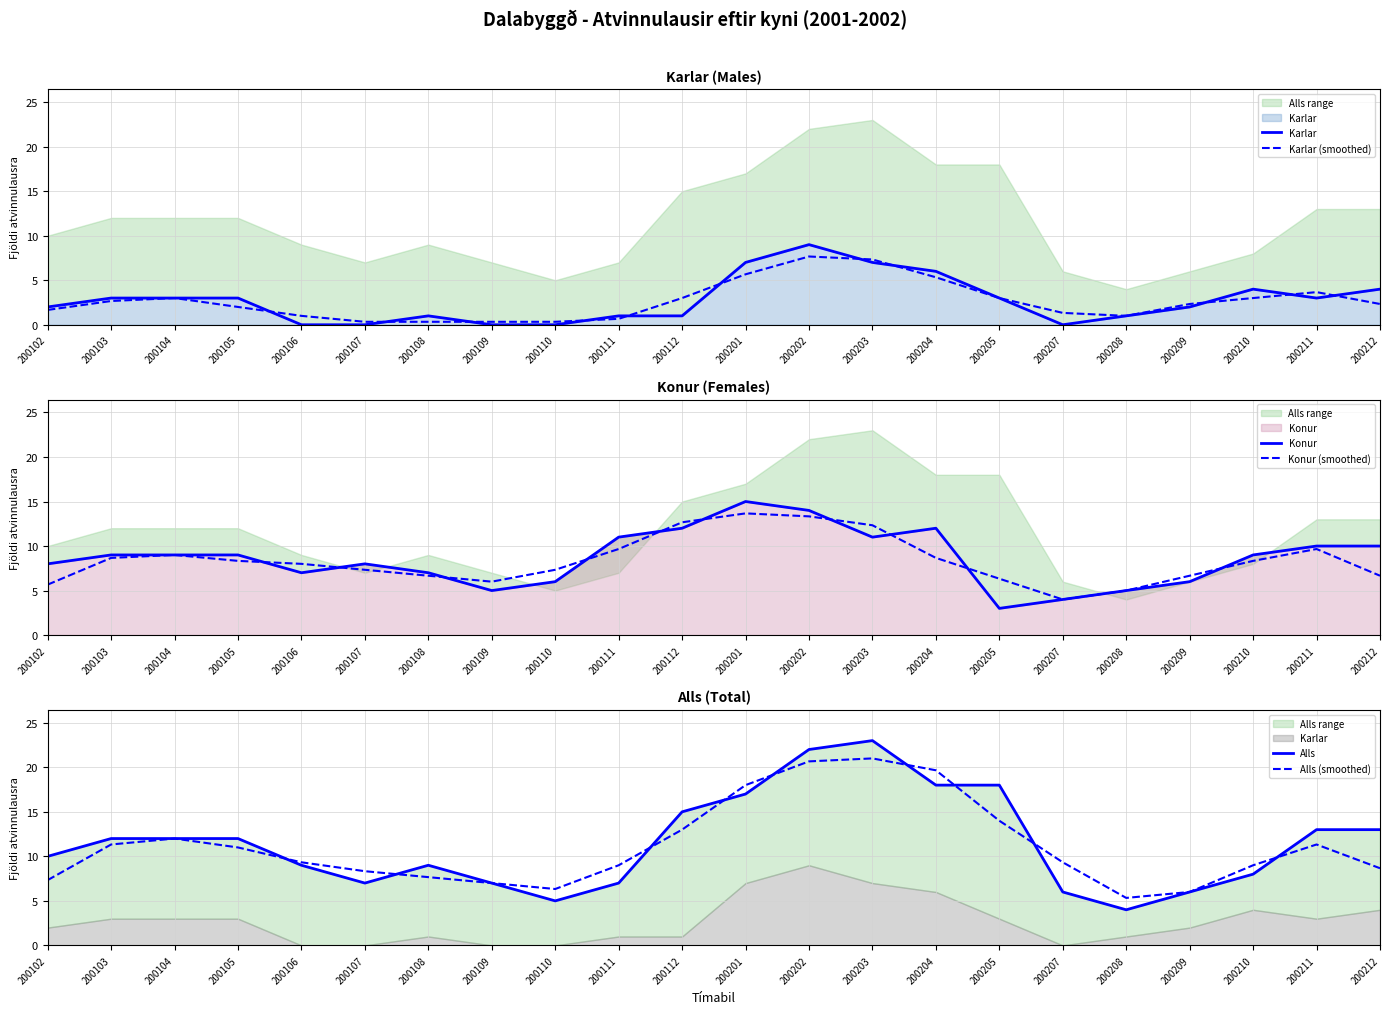

How many Karlar values are between 1 and 4?

13